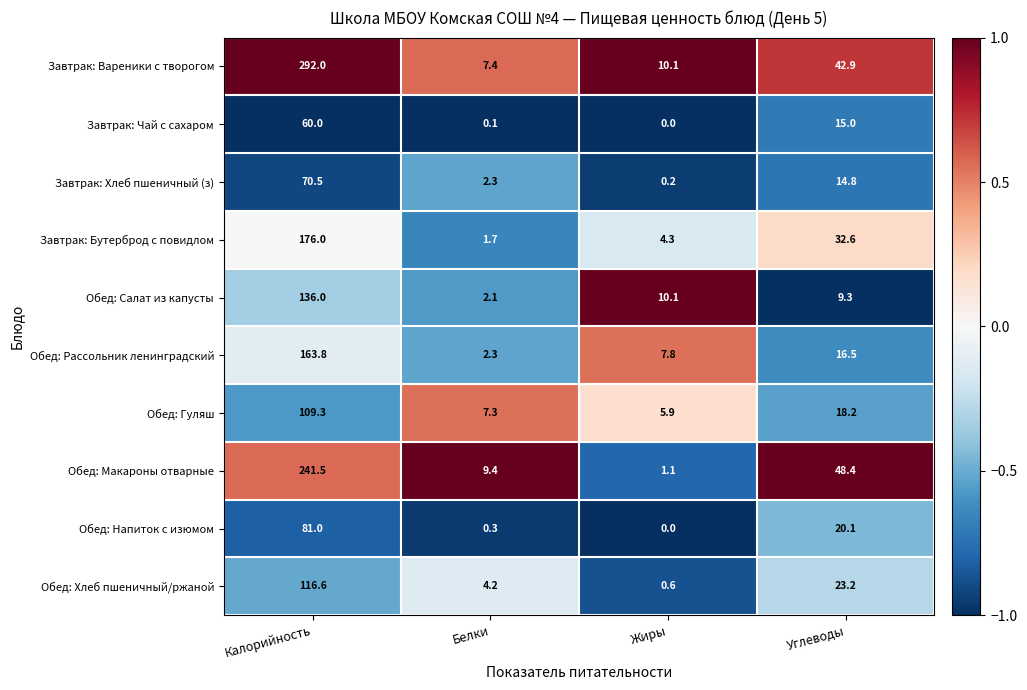

List the labels in order of Завтрак: Чай с сахаром value, largest first.

Калорийность, Углеводы, Белки, Жиры